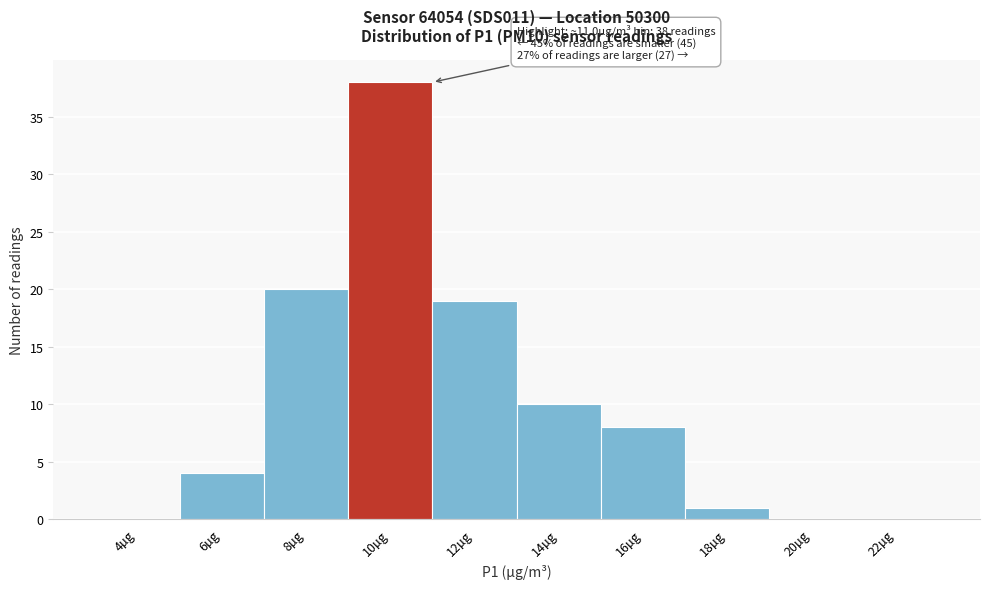

What is the greatest value displayed?

38